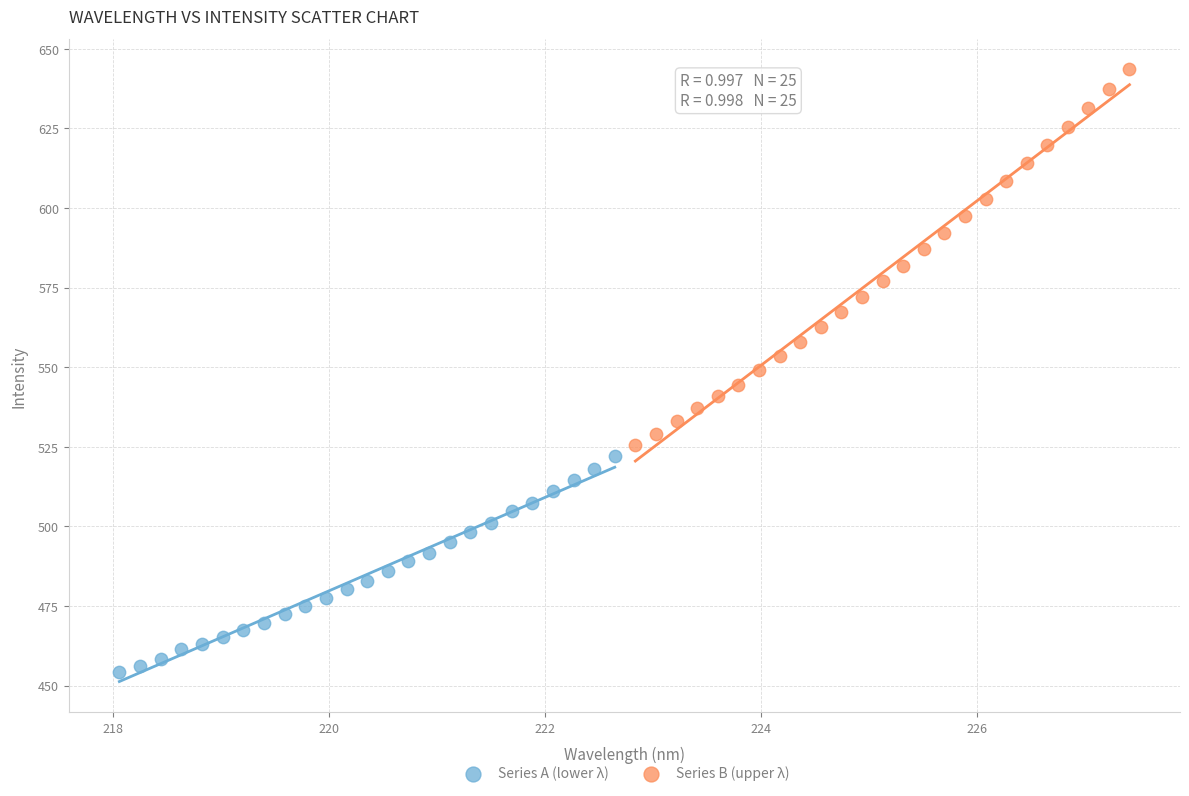

Which series contains the highest Y value?

Series B (upper λ)